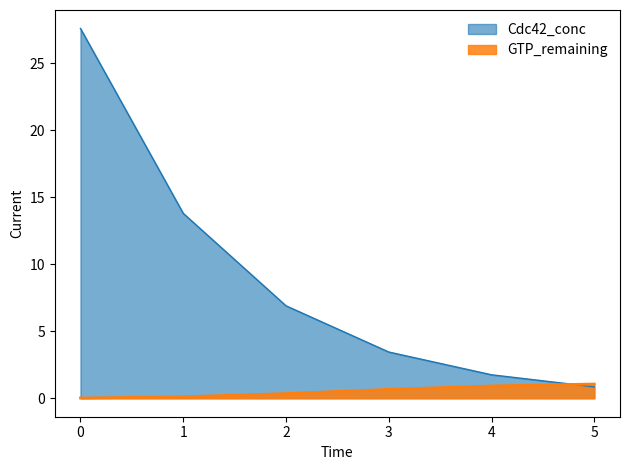

Which series has the largest range (max minus min)?

Cdc42_conc